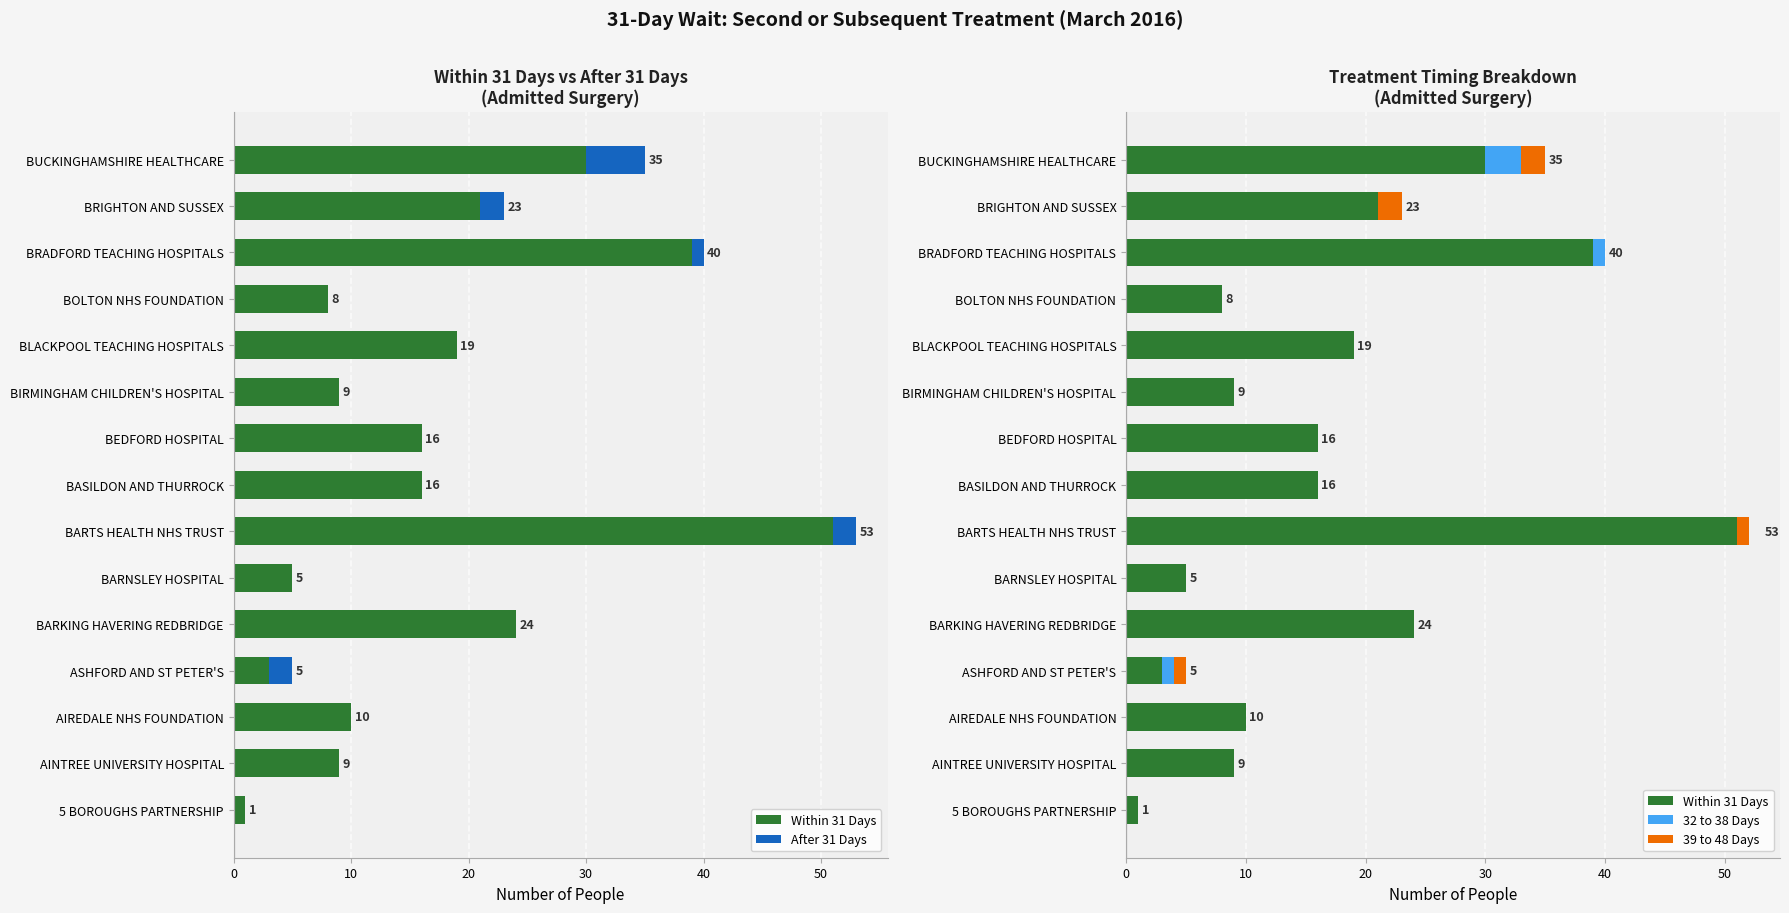

What is the sum of all After 31 Days values?

12